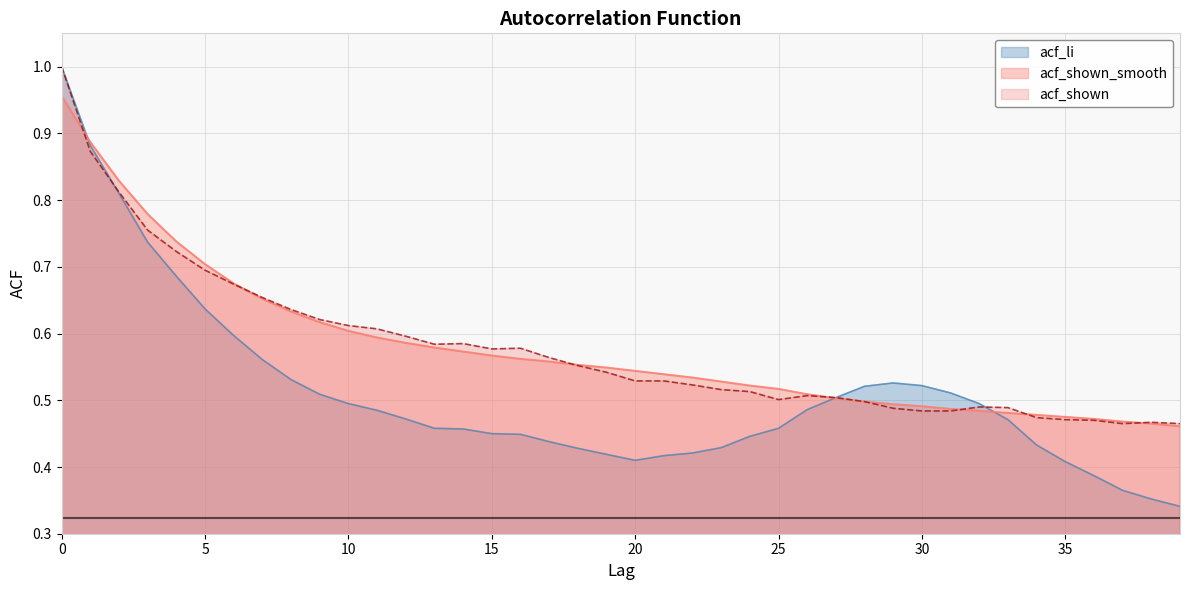

Where do acf_li and acf_shown_smooth first cross each other?

0 and 1